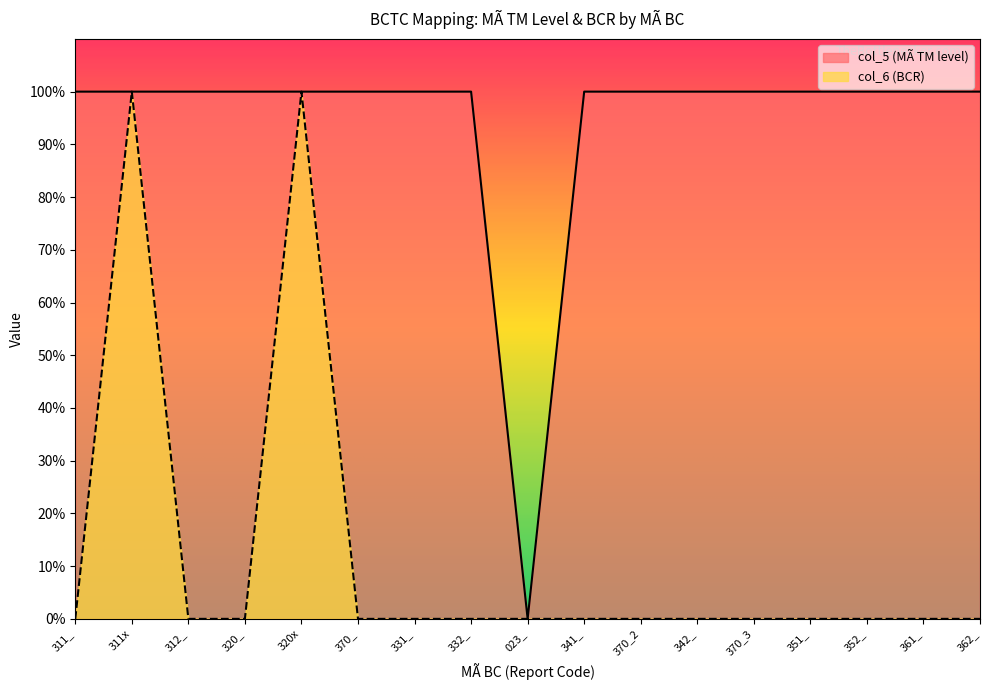

What are all the series names shown in the legend?

col_5 (MÃ TM level), col_6 (BCR)